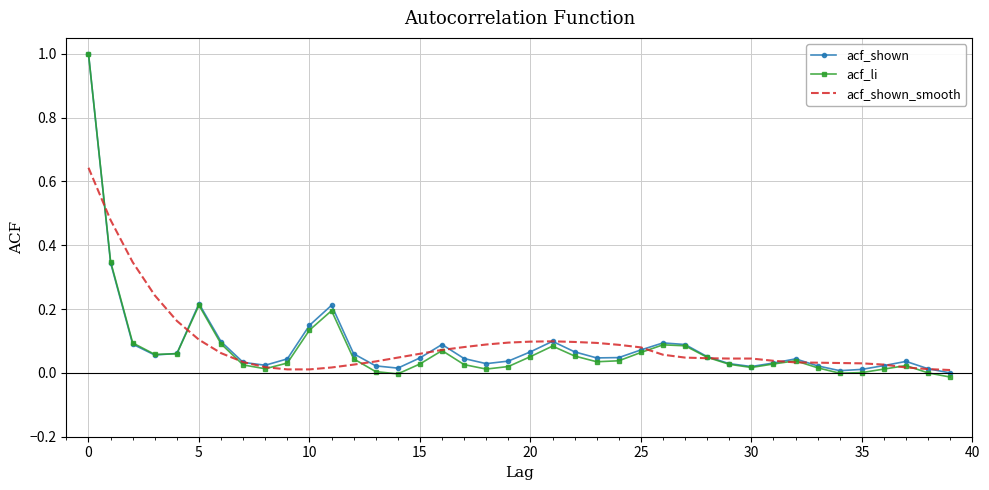

What is the maximum value shown in the chart?

1.0